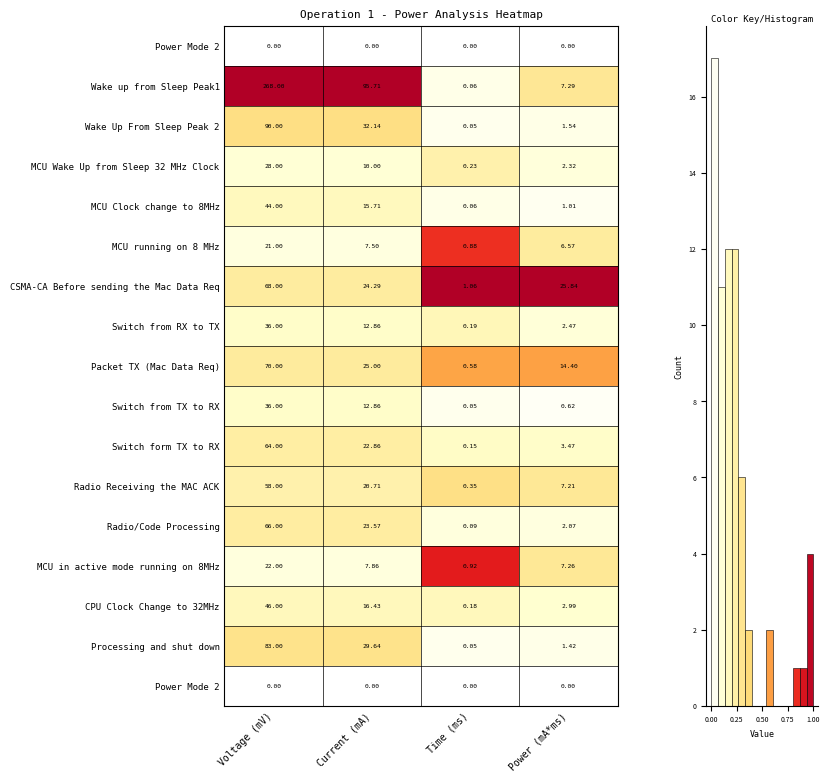

What is the greatest value displayed?

1.0